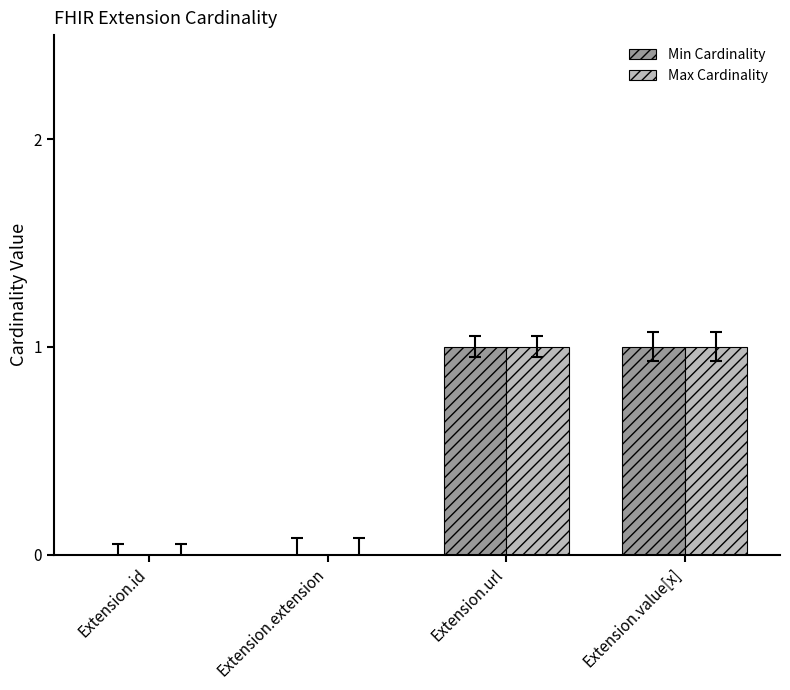

Is the value of Max Cardinality at Extension.value[x] greater than the value of Min Cardinality at Extension.id?

Yes